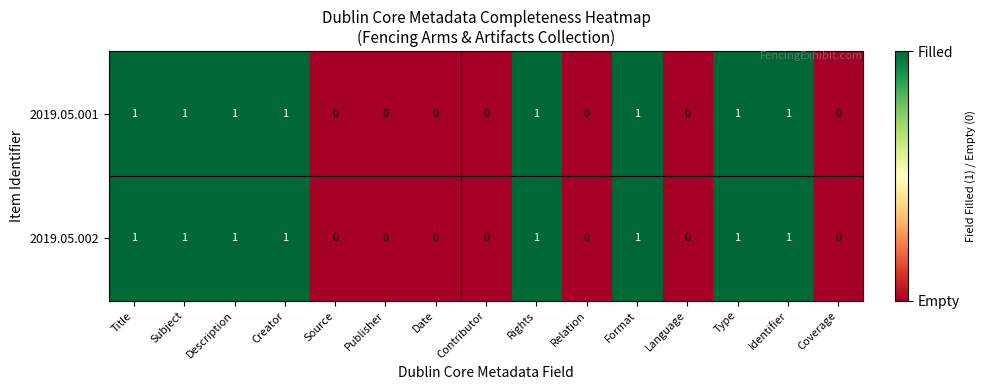

Count the 2019.05.001 values in the range 0 to 1.

15